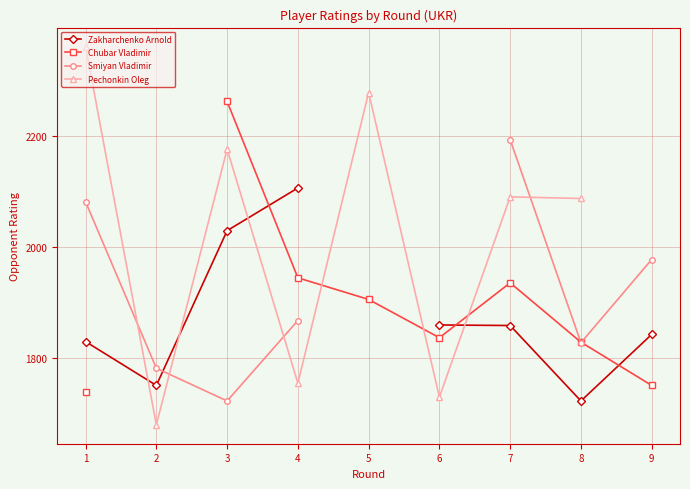

Is the value of Chubar Vladimir at 2 greater than the value of Zakharchenko Arnold at 6?

No